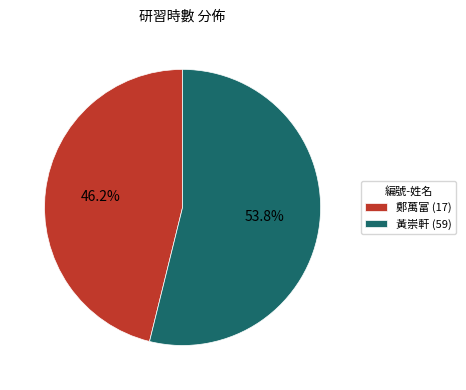

Approximately how many times larger is the value at 鄭萬富 (17) compared to 黃崇軒 (59)?

0.9